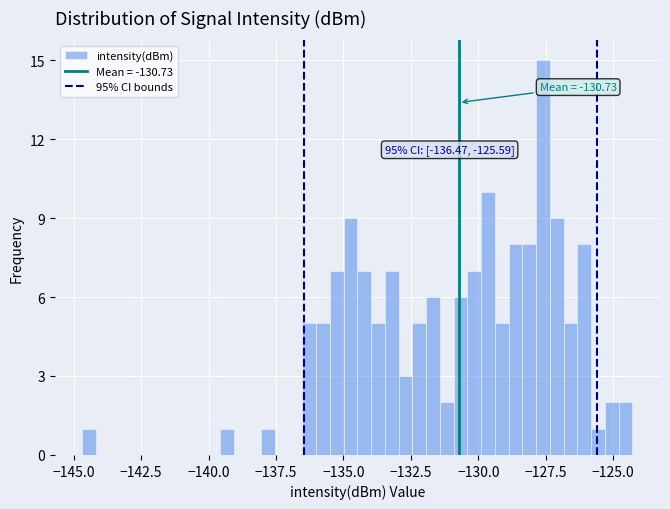

Around what value on the x-axis is the tallest bar? Give the approximate position of its centre, as read against the axis.

-127.5